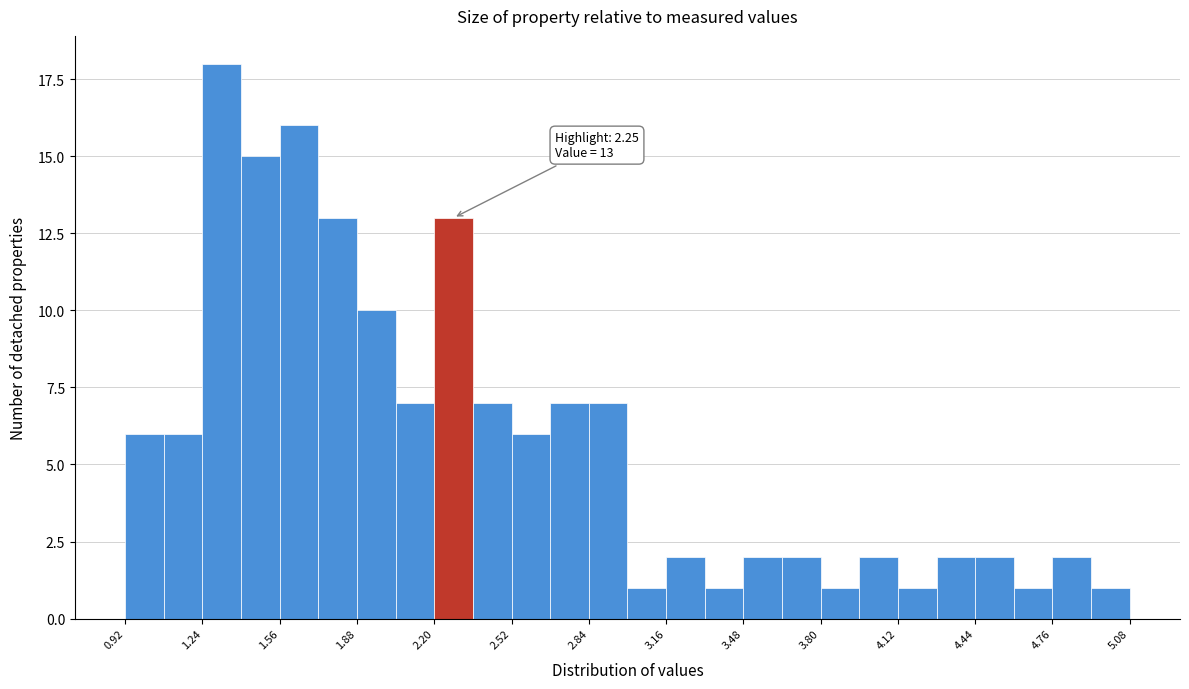

Read against the x-axis, roughly where is the centre of the tallest bar?

1.30